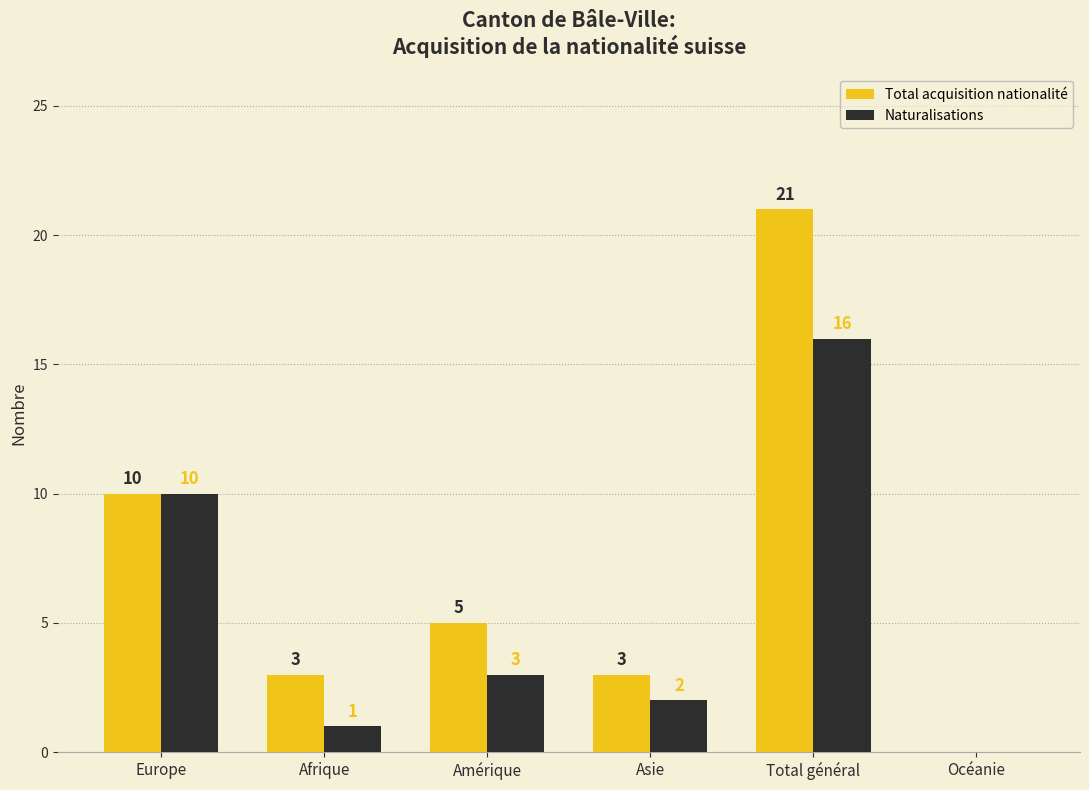

Which series has the largest range (max minus min)?

Total acquisition nationalité